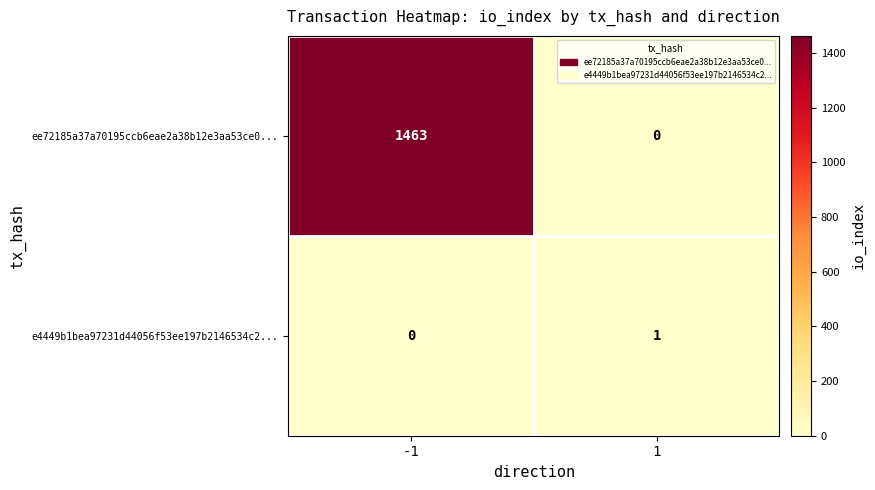

What is the difference between the maximum and minimum values in the ee72185a37a70195ccb6eae2a38b12e3aa53ce0... series?

1463